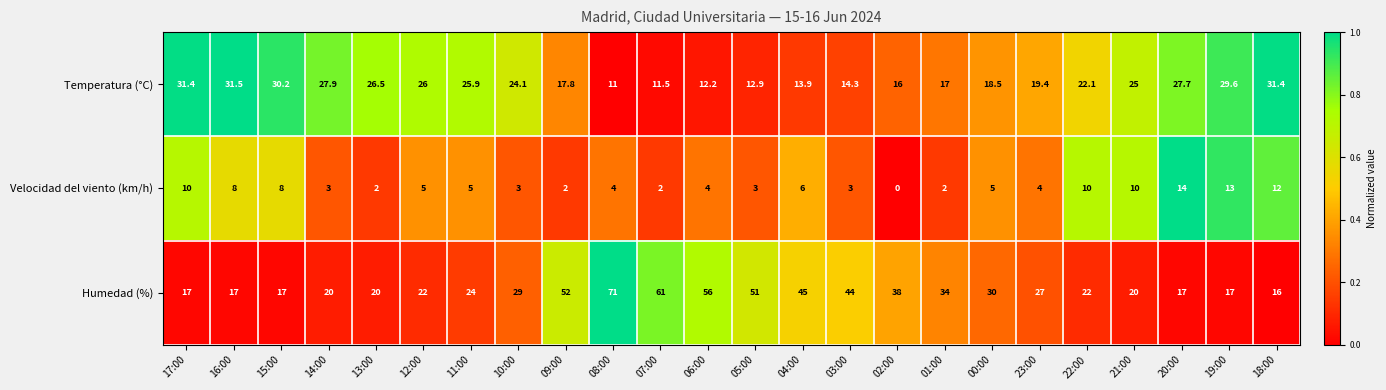

True or false: Humedad (%) has a value of 35.0 at 09:00.

False